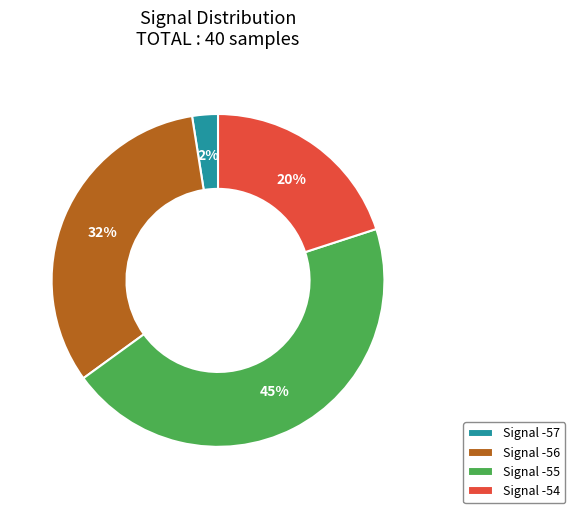

Rank the categories by value from highest to lowest.

Signal -55, Signal -56, Signal -54, Signal -57